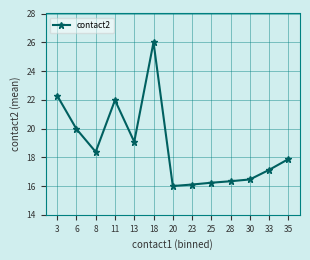

The value at 3 is 10.0. True or false?

False